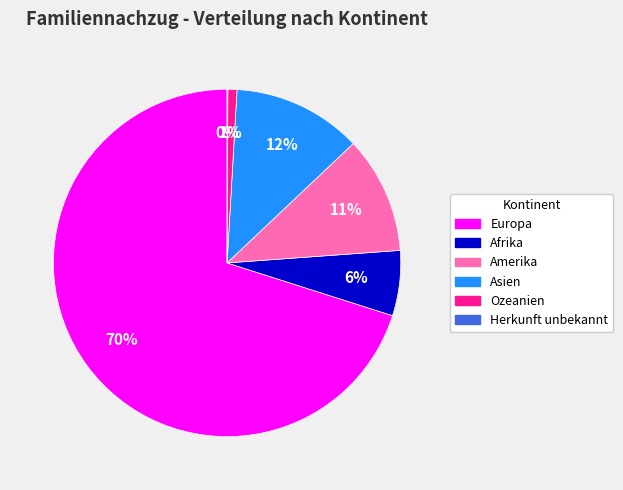

To the nearest percent, what is the difference between the largest and smallest slice percentages?

70%